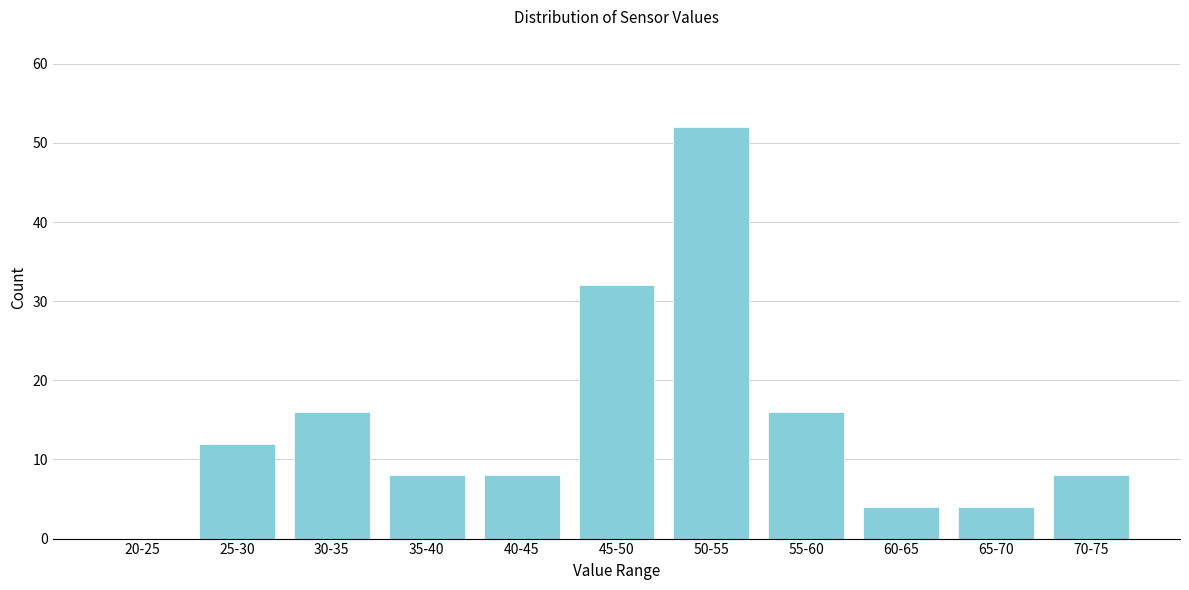

Reading left to right, extract all data points from this chart.

20-25=0	25-30=12	30-35=16	35-40=8	40-45=8	45-50=32	50-55=52	55-60=16	60-65=4	65-70=4	70-75=8